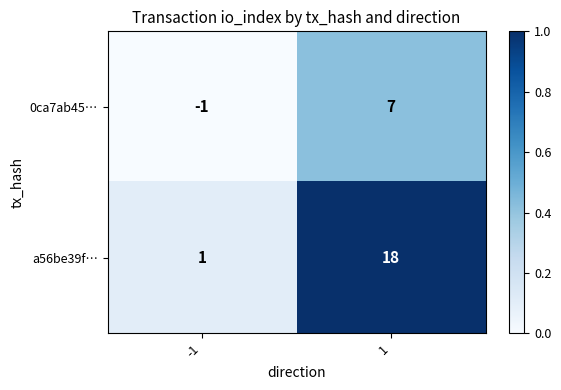

What is the difference between the maximum and minimum values in the a56be39f… series?

17